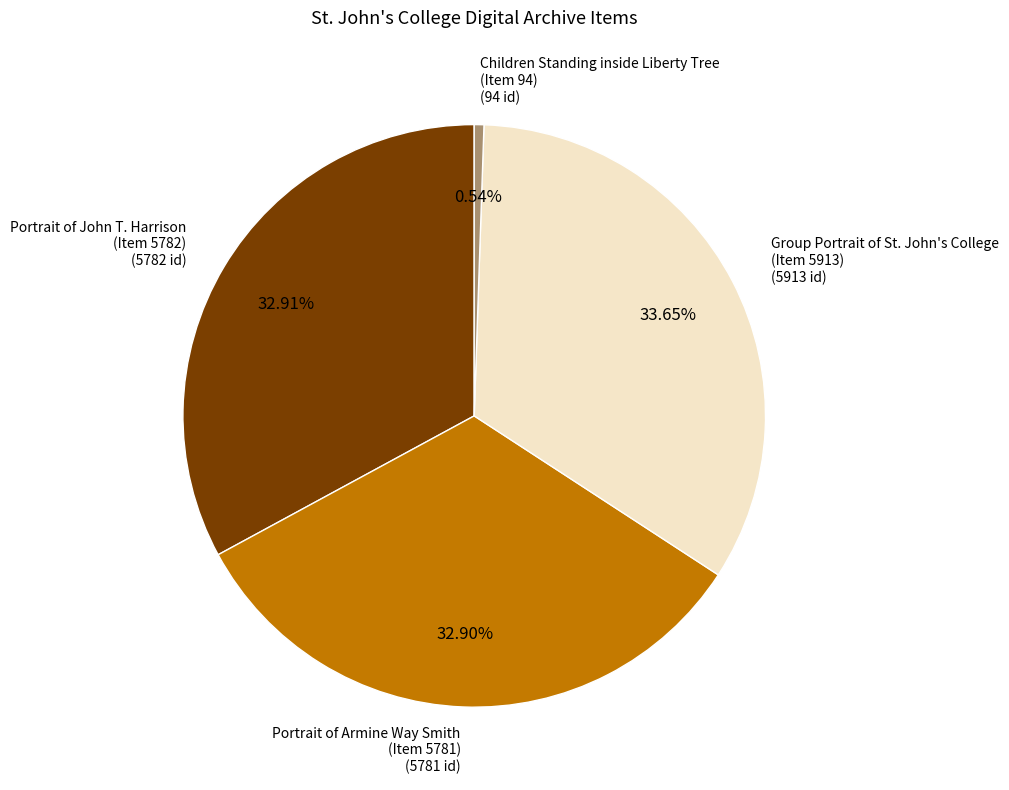

Is there any slice that represents more than half of the pie?

No